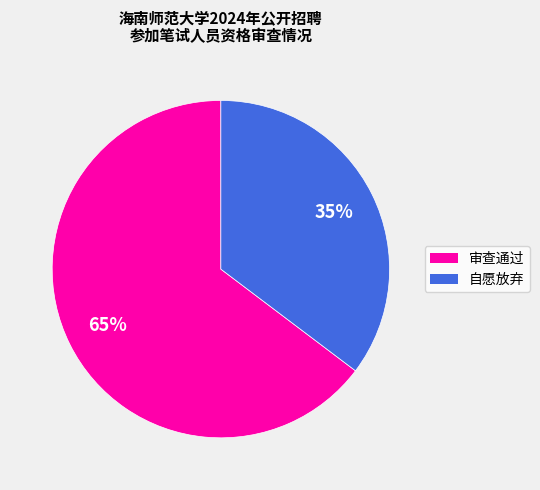

Rank the categories by value from highest to lowest.

审查通过, 自愿放弃